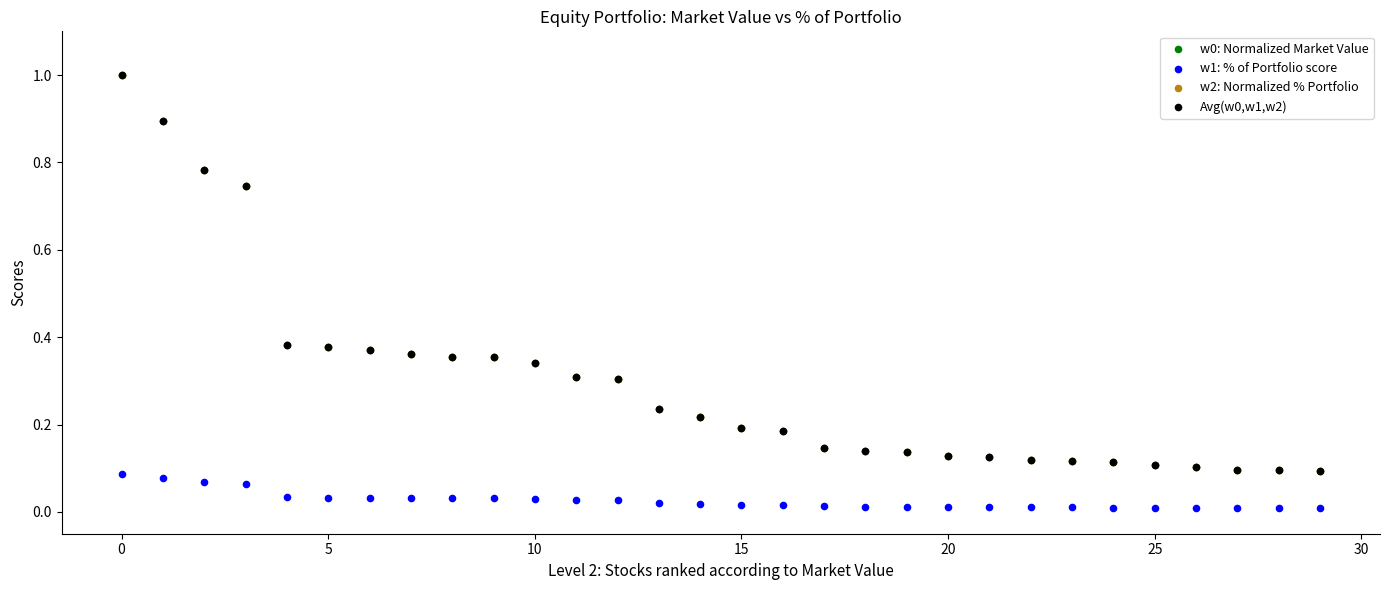

Which series reaches the minimum Y coordinate?

w1: % of Portfolio score